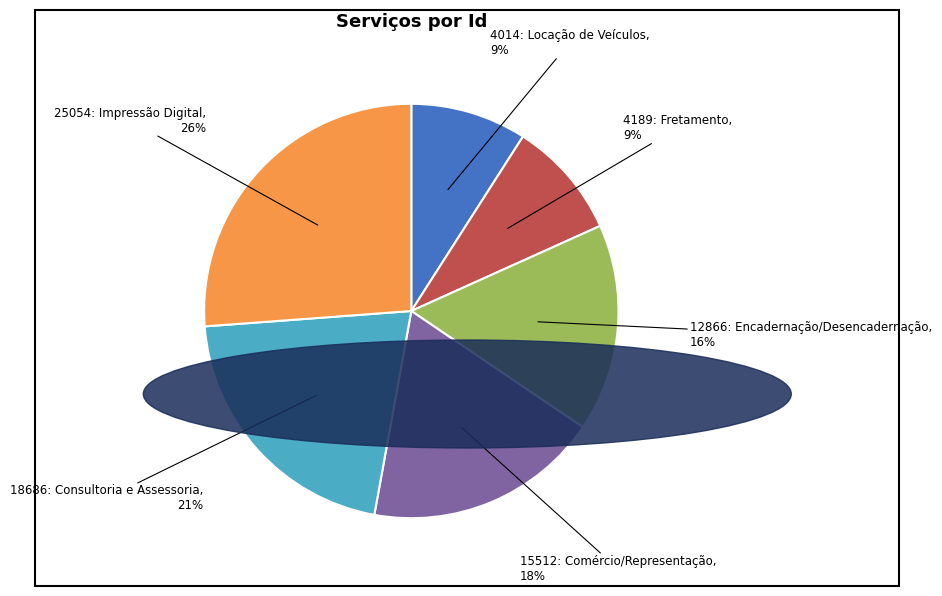

How many segments does this pie chart have?

6